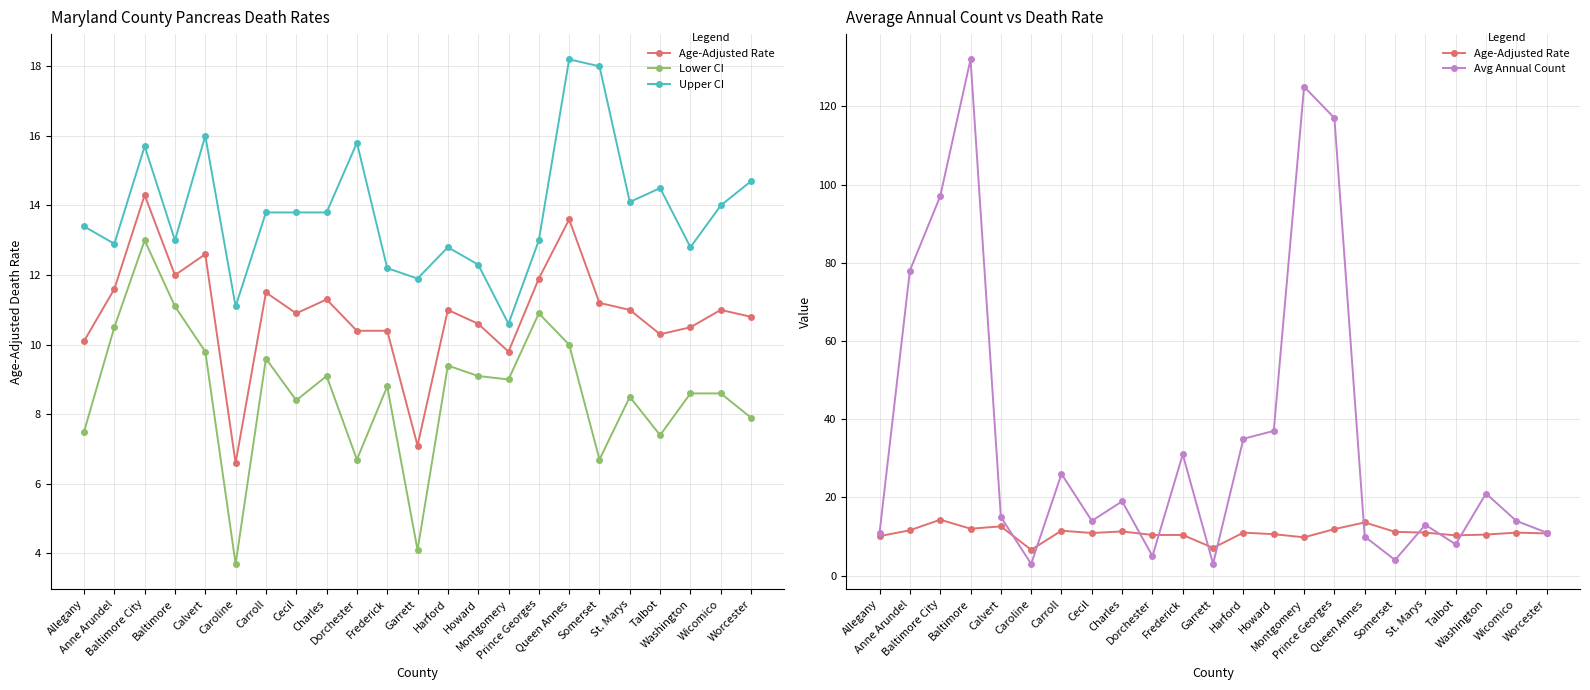

The Avg Annual Count series shows 1.7 at Garrett. True or false?

False